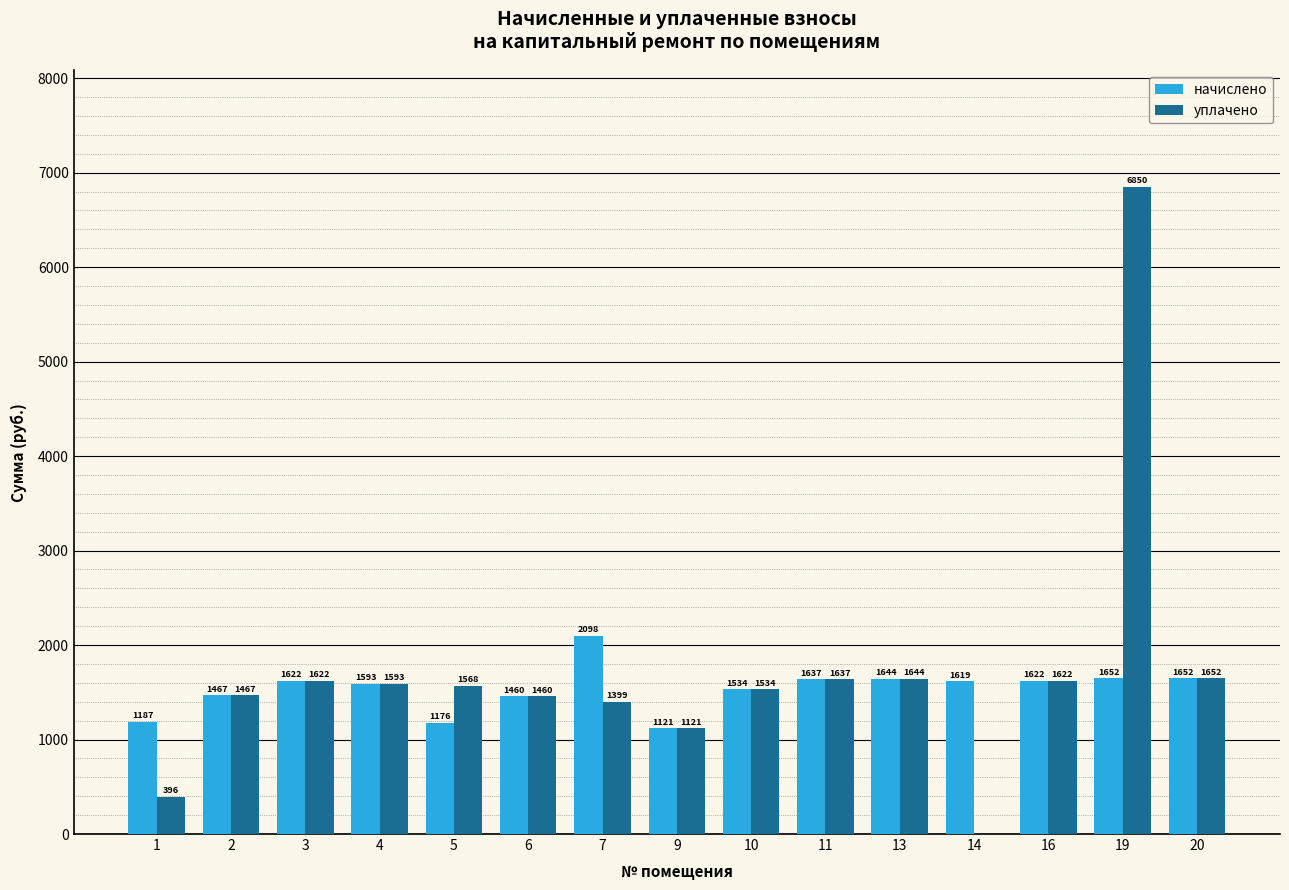

The value of уплачено at 2 is 1467.4. True or false?

True